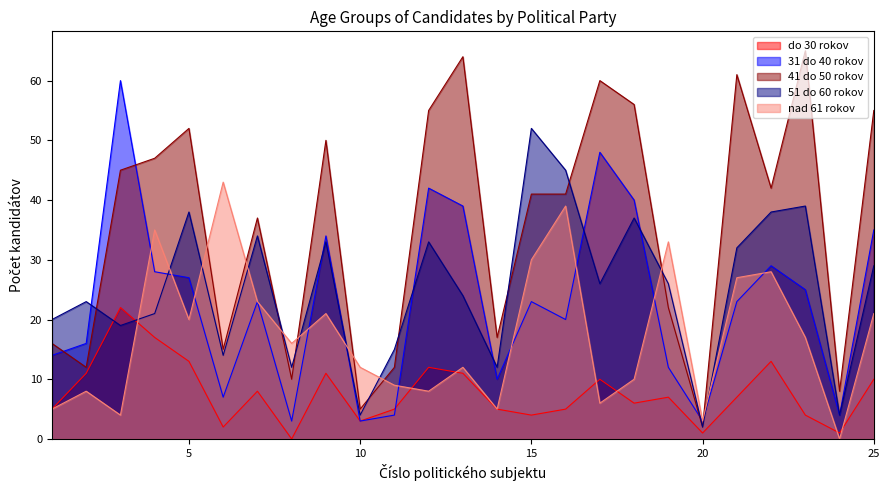

Is it true that 51 do 60 rokov equals 52 at 7?

False